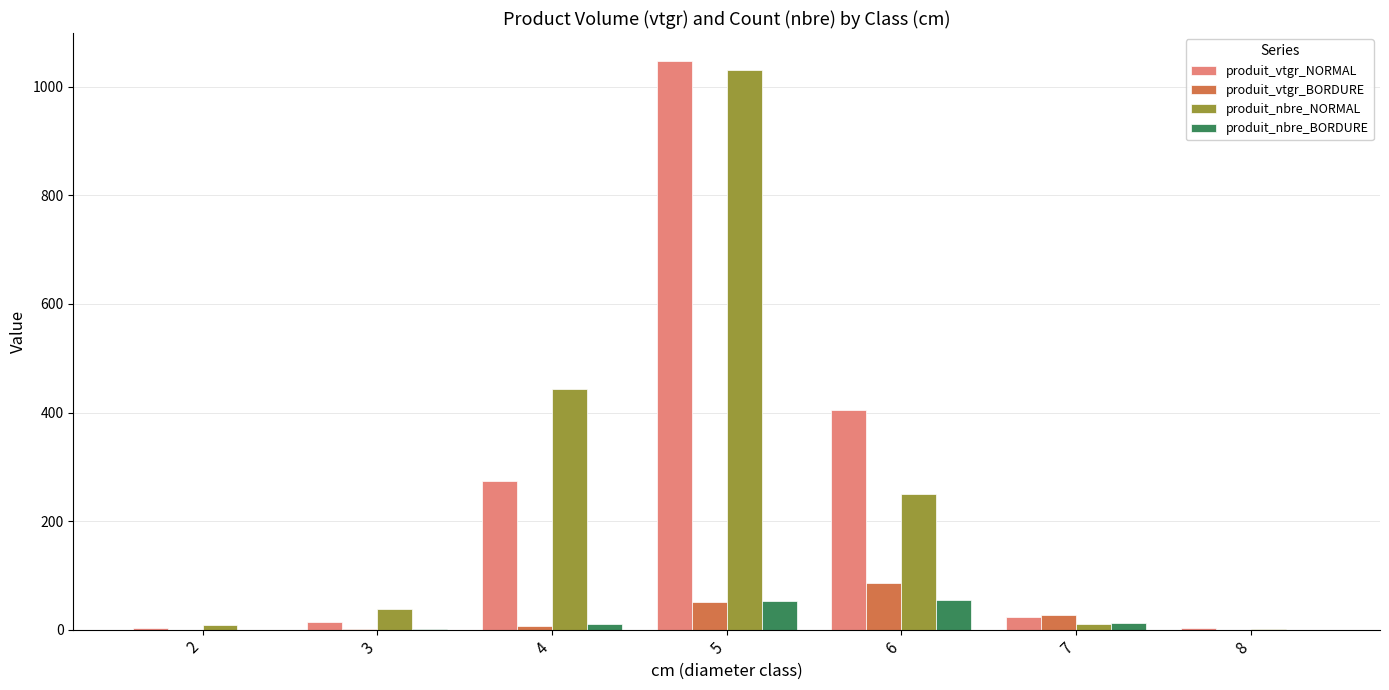

Which series changed the most between 3 and 6?

produit_vtgr_NORMAL